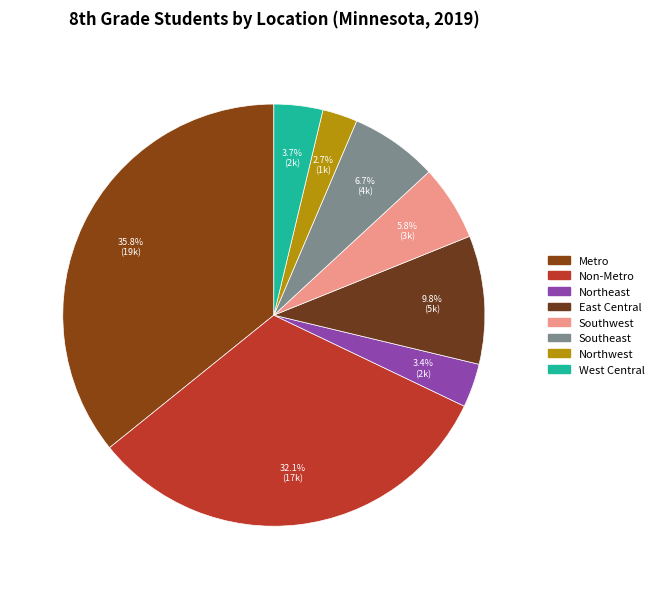

The East Central slice represents 2% of the pie. True or false?

False